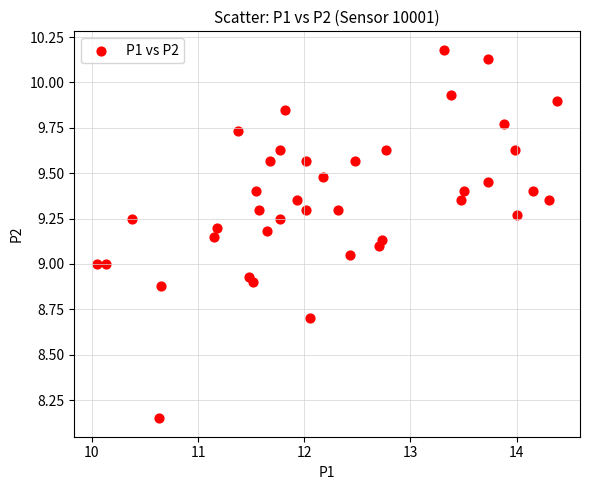

What is the range of Y values (max minus min)?

2.0